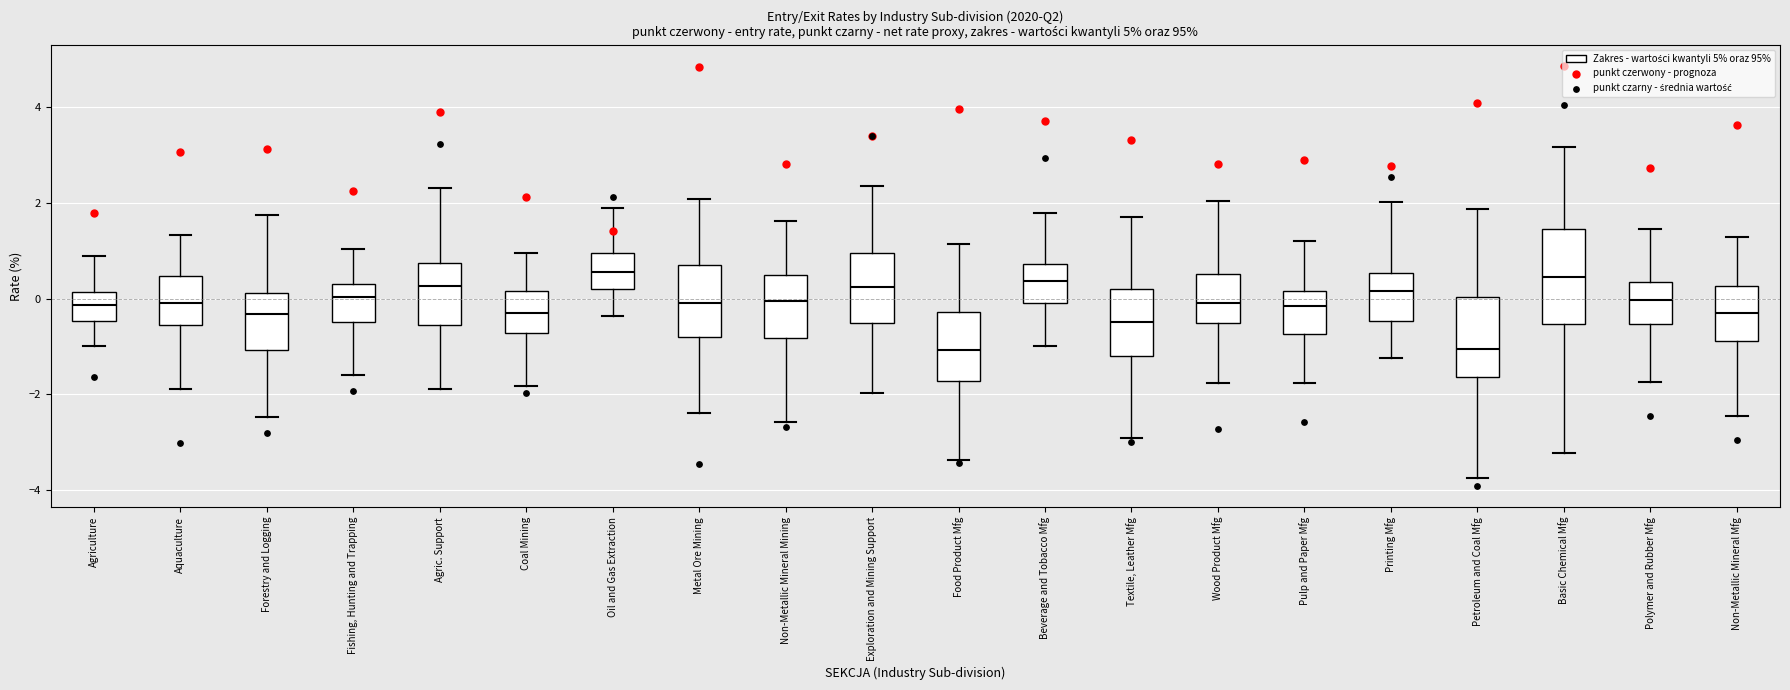

Where does the lower whisker of the box for Printing Mfg end on the y-axis? The values are not printed on the chart, so give them approximately, as read against the axis.

-1.2